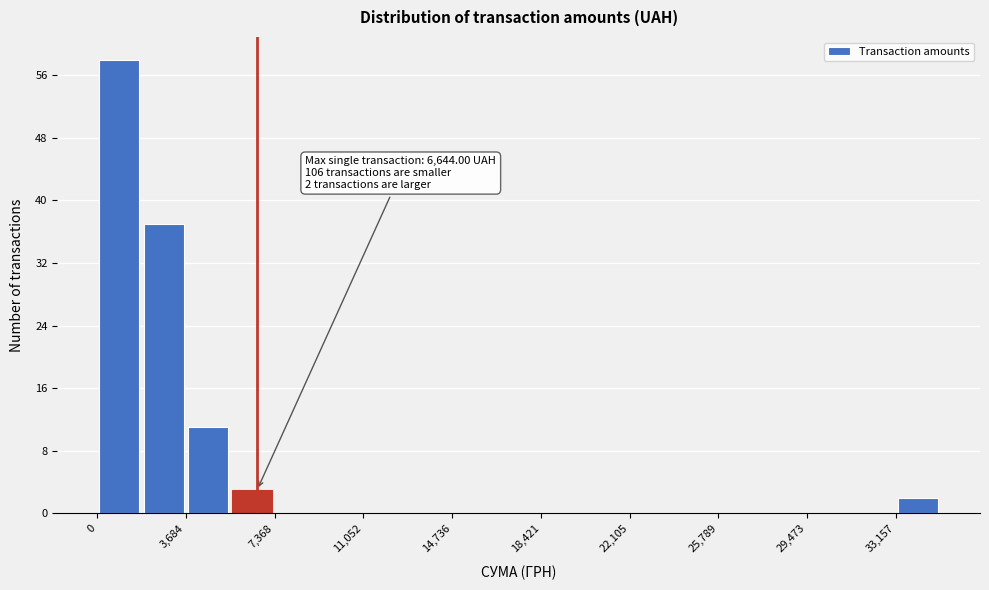

Around what value on the x-axis is the tallest bar? Give the approximate position of its centre, as read against the axis.

1000